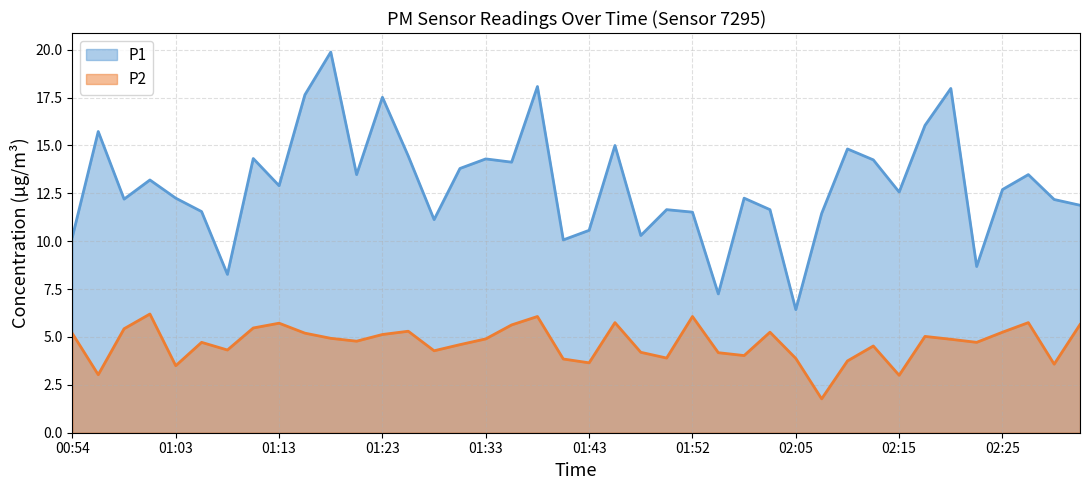

Reading right to left, extract all data points from this chart.

P1: 02:32=11.9	02:30=12.2	02:27=13.5	02:25=12.7	02:22=8.7	02:20=18.0	02:17=16.1	02:15=12.6	02:12=14.2	02:10=14.8	02:07=11.4	02:05=6.4	02:00=11.7	01:57=12.2	01:55=7.2	01:52=11.5	01:50=11.7	01:48=10.3	01:45=15.0	01:43=10.6	01:40=10.1	01:38=18.1	01:35=14.1	01:33=14.3	01:30=13.8	01:28=11.1	01:25=14.4	01:23=17.5	01:20=13.5	01:18=19.9	01:16=17.6	01:13=12.9	01:11=14.3	01:08=8.3	01:06=11.6	01:03=12.2	01:01=13.2	00:59=12.2	00:56=15.7	00:54=10.2
P2: 02:32=5.7	02:30=3.6	02:27=5.8	02:25=5.2	02:22=4.7	02:20=4.9	02:17=5.0	02:15=3.0	02:12=4.5	02:10=3.8	02:07=1.8	02:05=3.9	02:00=5.2	01:57=4.0	01:55=4.2	01:52=6.1	01:50=3.9	01:48=4.2	01:45=5.8	01:43=3.6	01:40=3.9	01:38=6.1	01:35=5.6	01:33=4.9	01:30=4.6	01:28=4.3	01:25=5.3	01:23=5.1	01:20=4.8	01:18=4.9	01:16=5.2	01:13=5.7	01:11=5.5	01:08=4.3	01:06=4.7	01:03=3.5	01:01=6.2	00:59=5.4	00:56=3.0	00:54=5.2